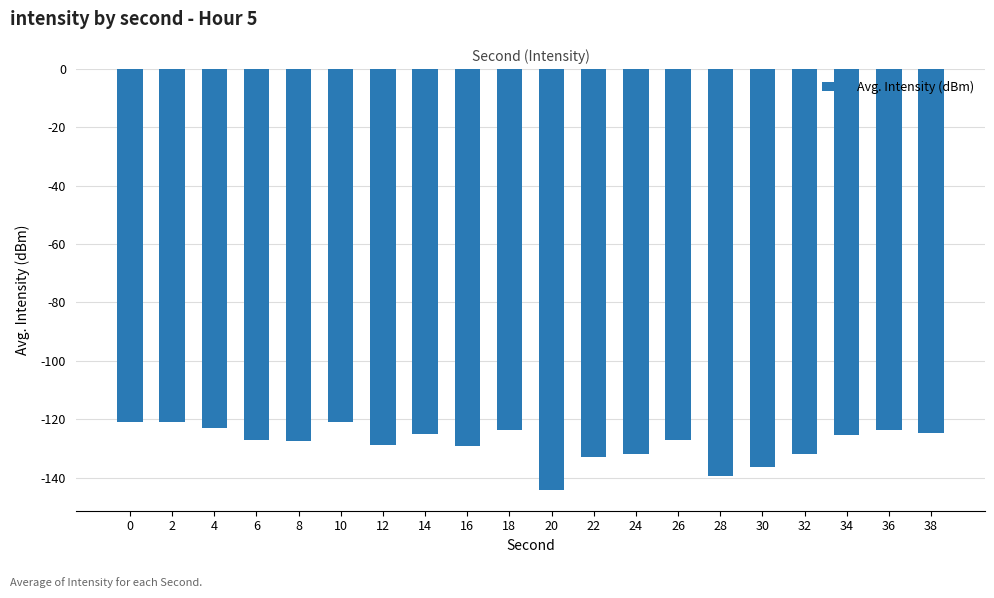

What is the value of the 4th bar from the left?

-127.1